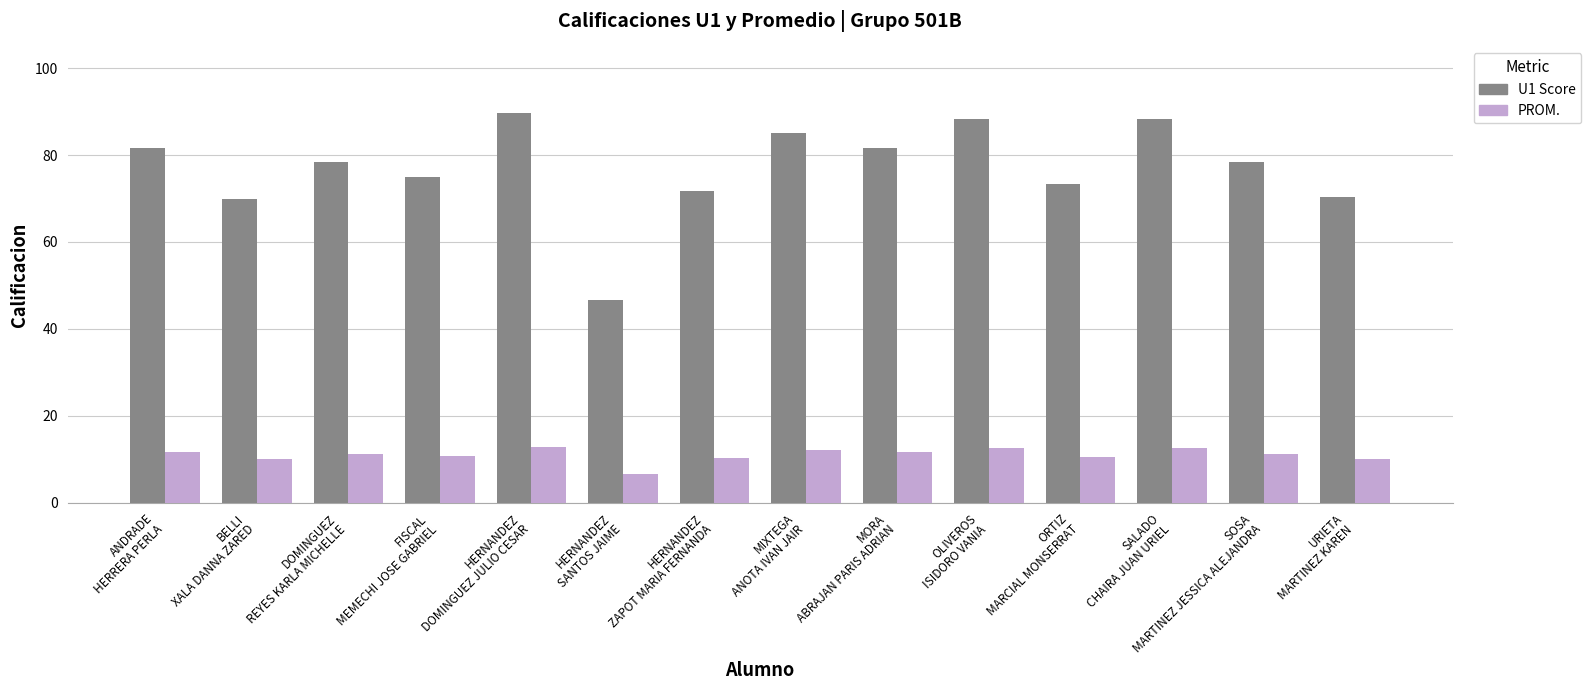

Is it true that PROM. equals 11.2 at SOSA
MARTINEZ JESSICA ALEJANDRA?

True